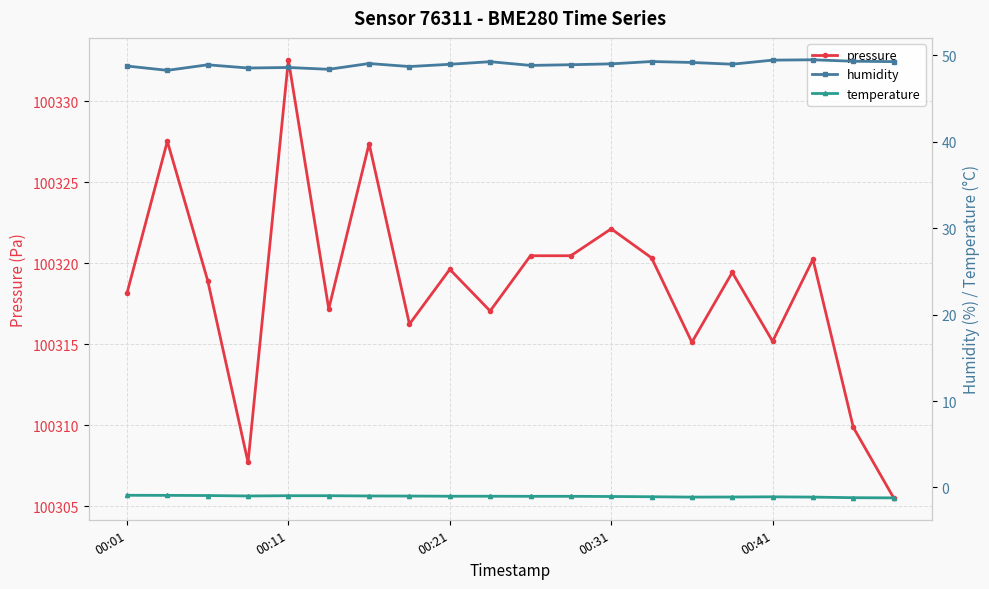

How many series are shown in this chart?

3